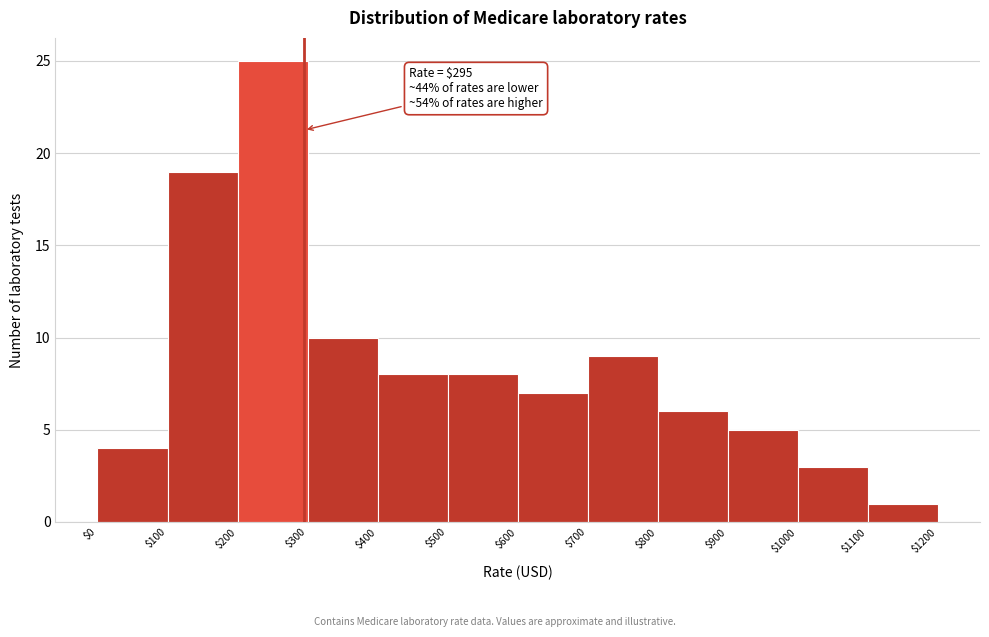

Over which range of the x-axis is the bar tallest?

$200 to $300